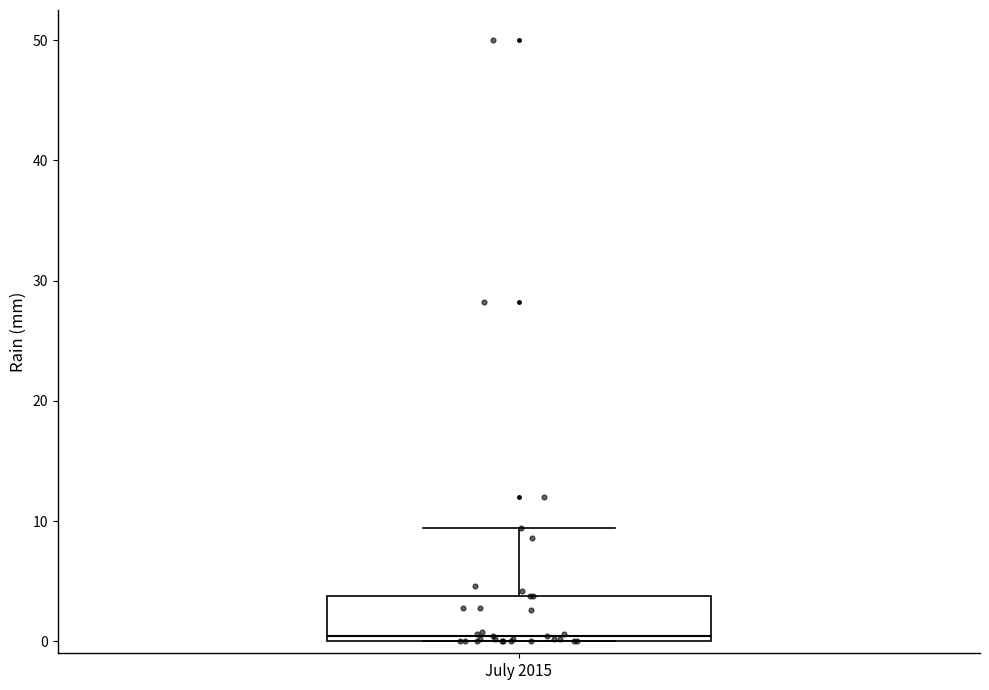

Read this box plot against the y-axis: the position of the median line, the range covered by the box, and the ends of both whiskers. The values are not printed on the chart, so give them approximately, as read against the axis.

median 0 (just above the box's lower edge), box 0 to 4, whiskers 0 to 9